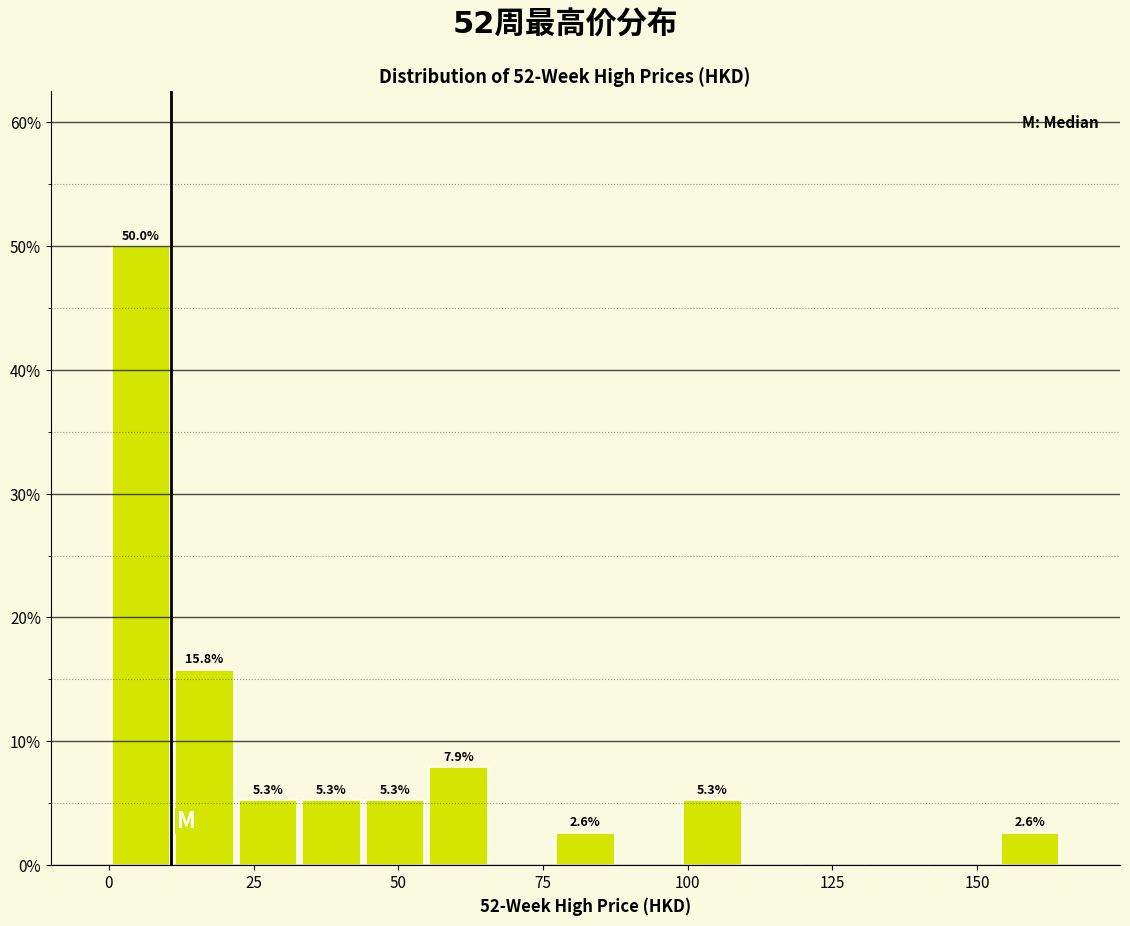

Around what value on the x-axis is the tallest bar? Give the approximate position of its centre, as read against the axis.

5